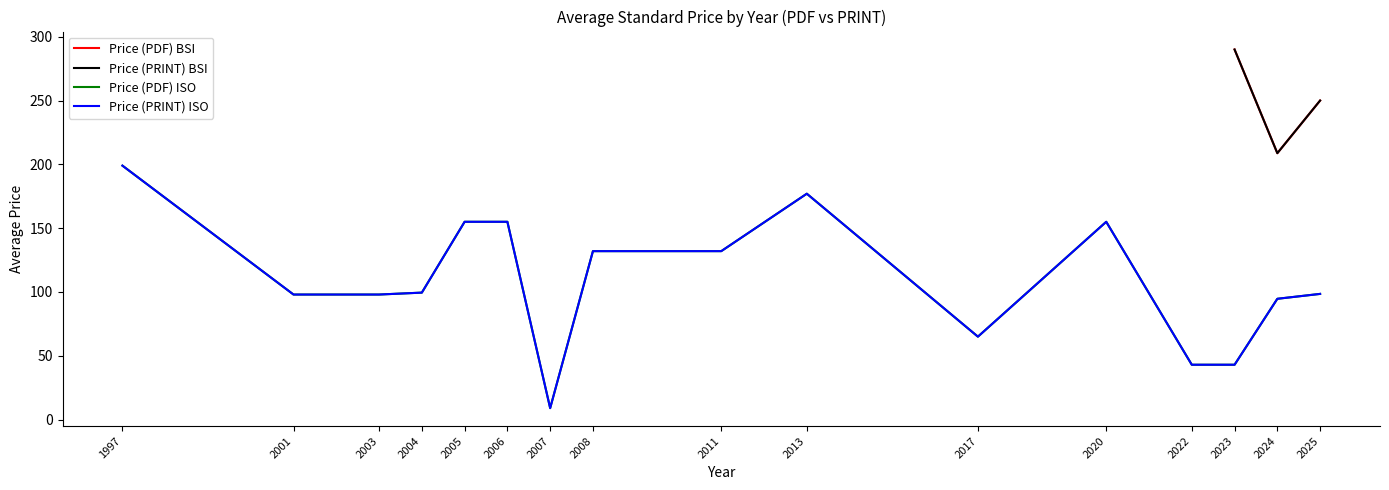

Which series has the largest total across all categories?

Price (PDF) ISO